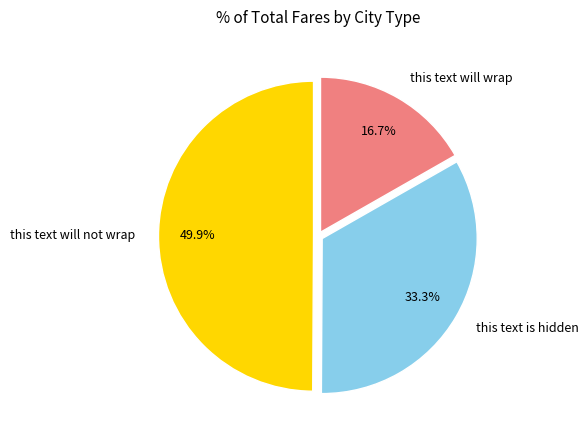

True or false: this text is hidden accounts for 33% of the total.

True